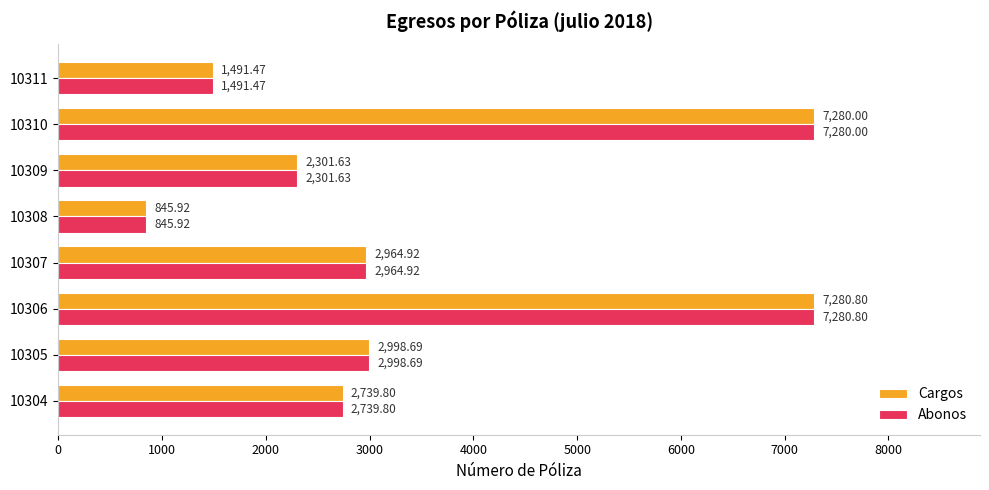

List the labels in order of Abonos value, smallest first.

10308, 10311, 10309, 10304, 10307, 10305, 10310, 10306